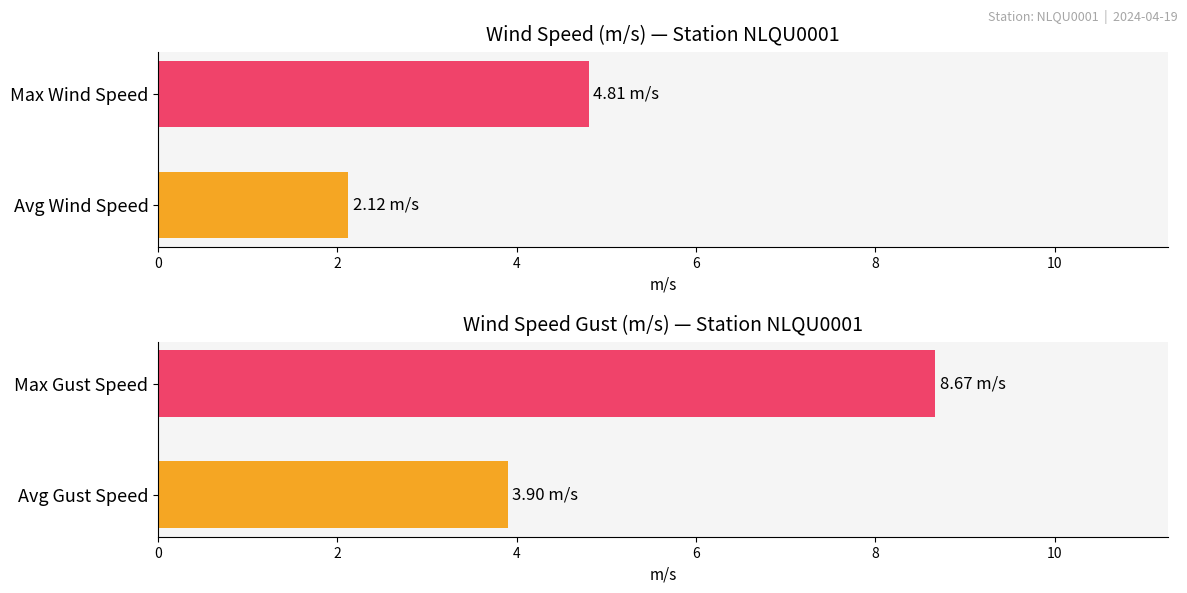

What is the sum of all WIND_SPEED values?

6.9